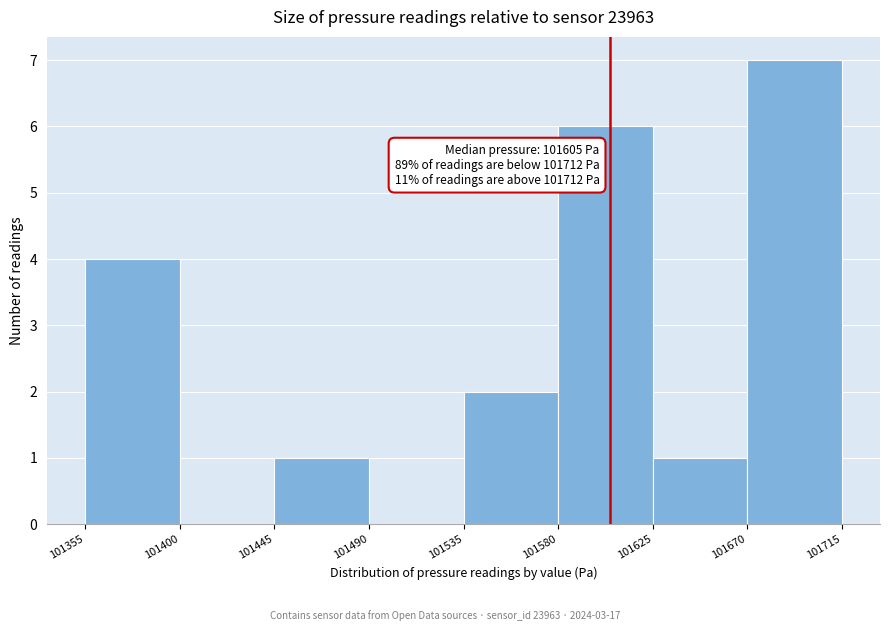

Which range on the x-axis has the tallest bar?

101670 to 101715